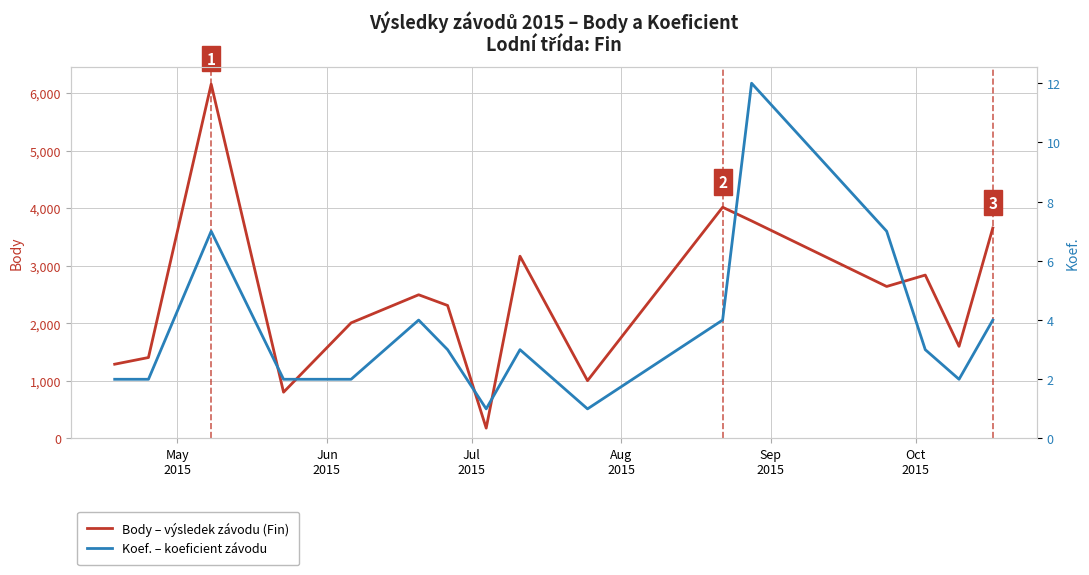

What is the difference between the maximum and minimum values in the Koef. series?

11